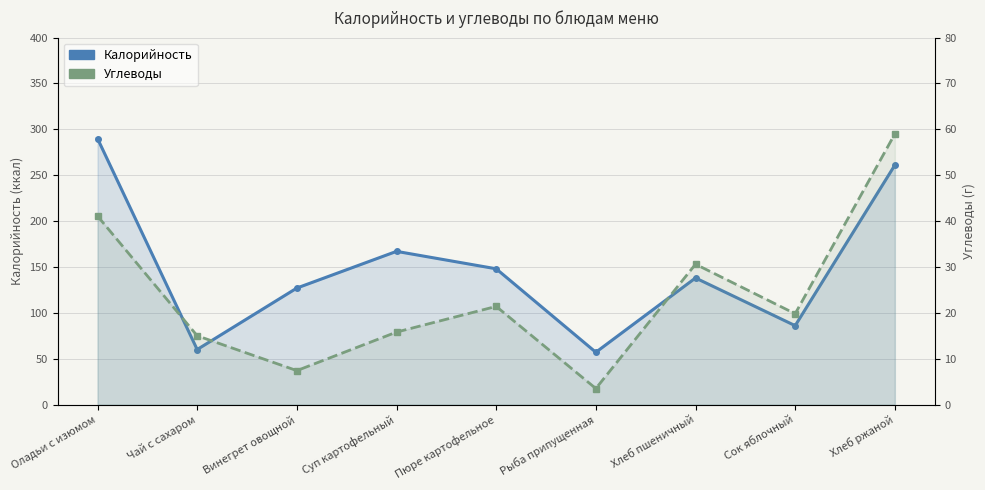

What is the minimum value for Калорийность?

57.0